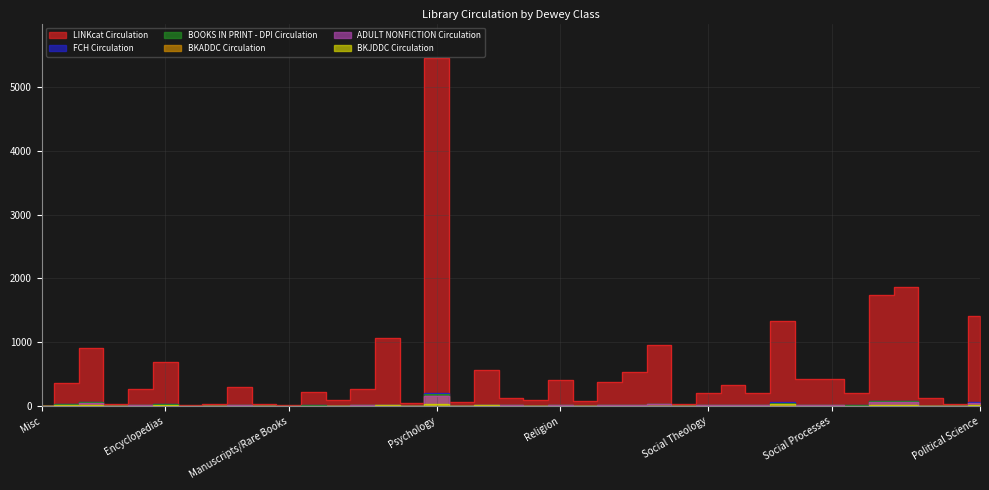

At which category is the sum across all series the highest?

Psychology